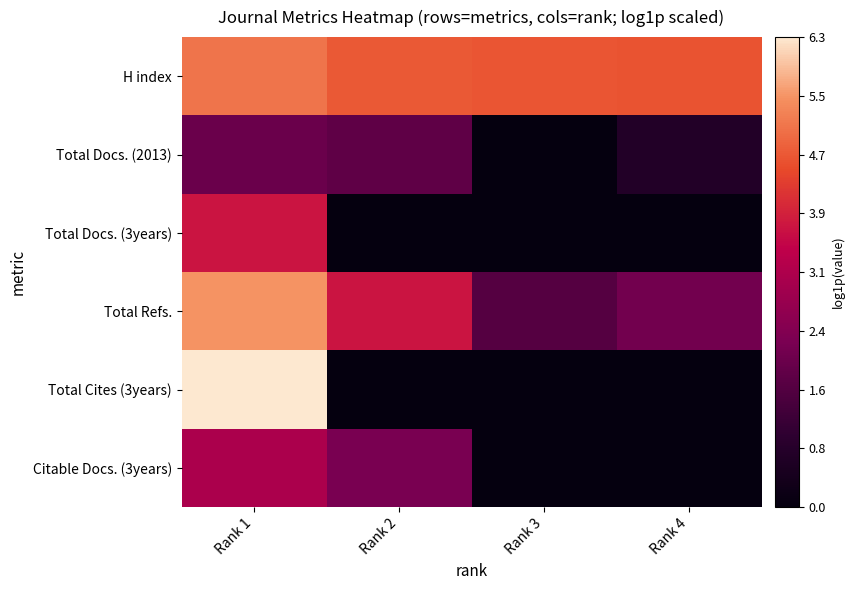

How many categories are shown in the chart?

4